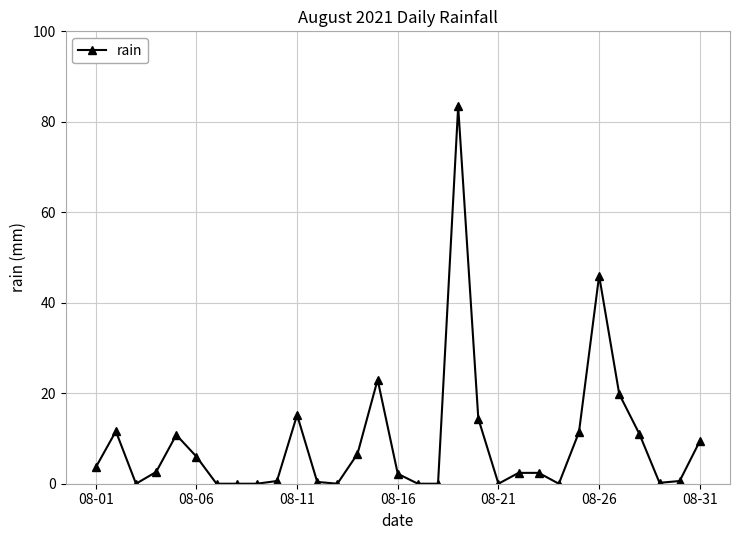

What is the average value?

9.1